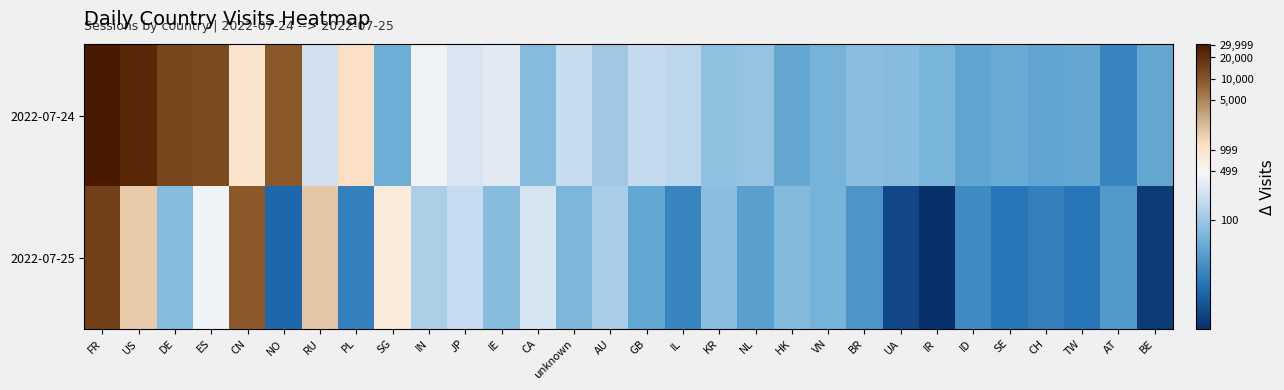

Rank the series by their maximum value, from lowest to highest.

2022-07-25, 2022-07-24